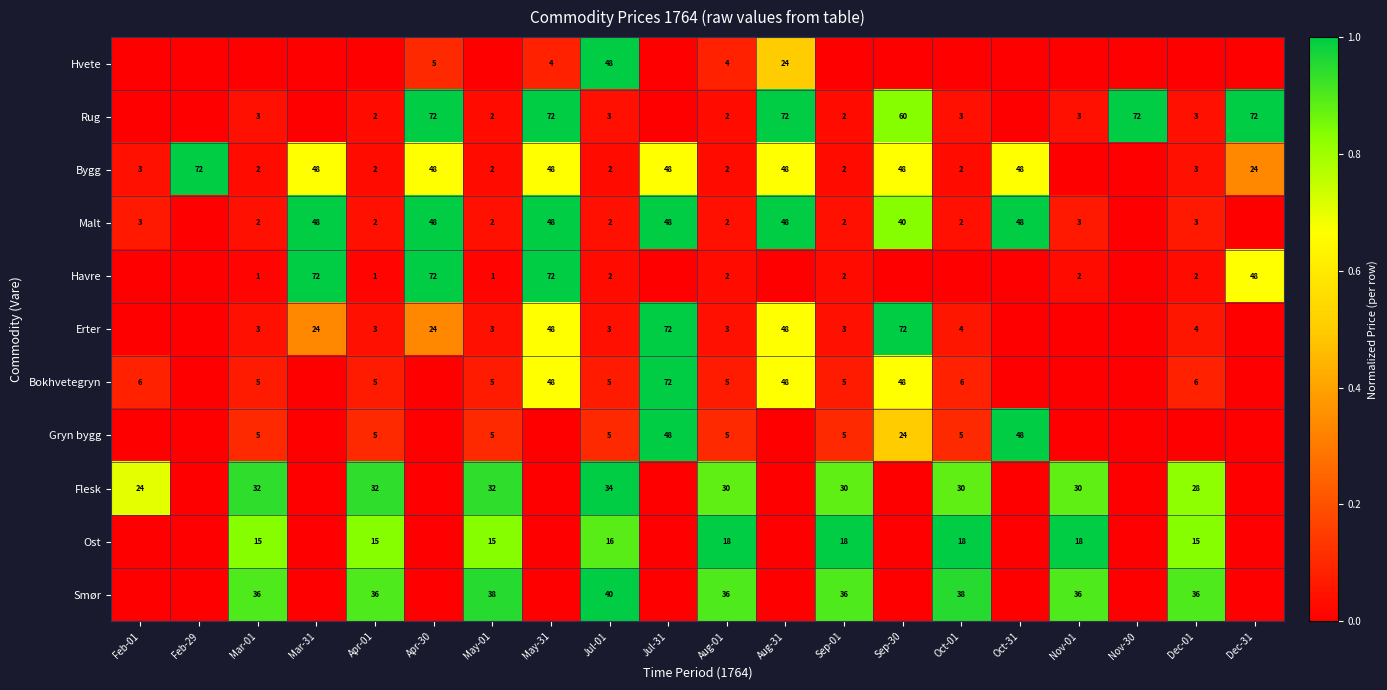

Is it true that Smør equals 40 at Jul-01?

True